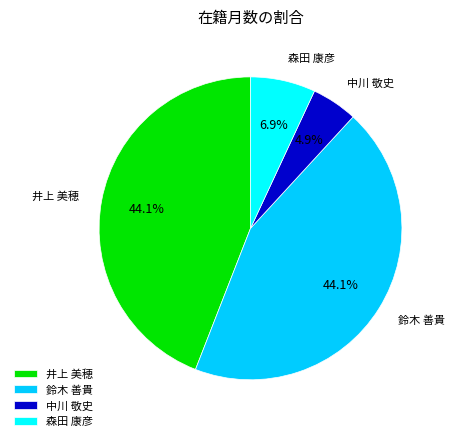

Does 井上 美穂 account for over 50% of the chart?

No